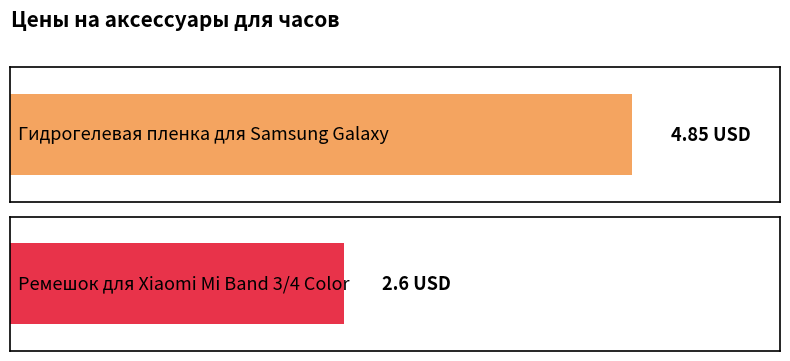

How many values are below 4?

1